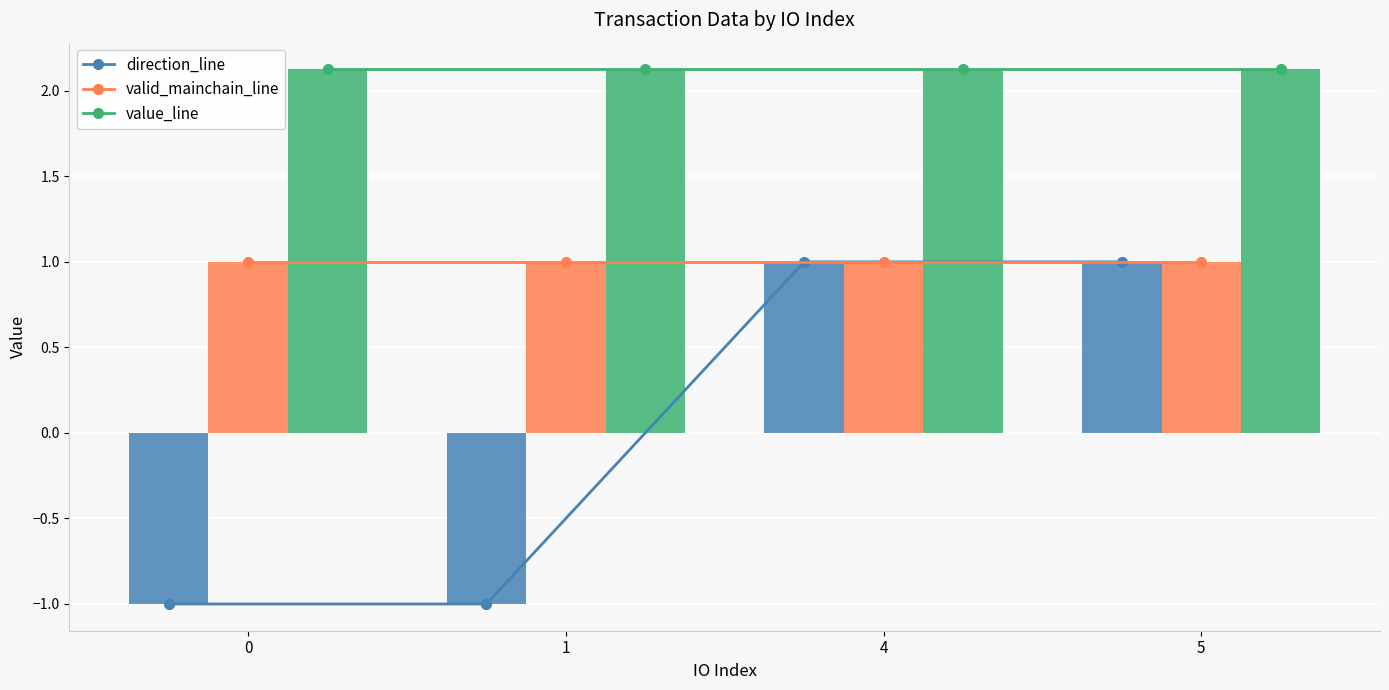

Which category has the highest value in the direction series?

4